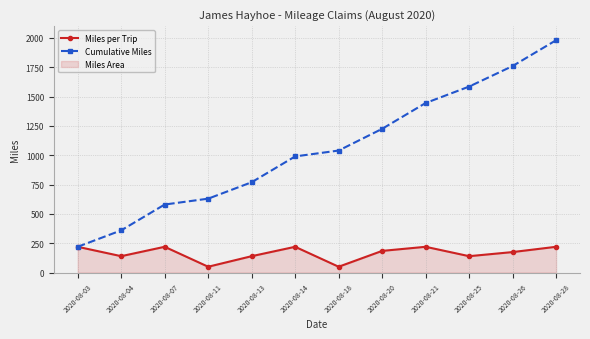

Which has a higher value, 2020-08-26 or 2020-08-21?

2020-08-21